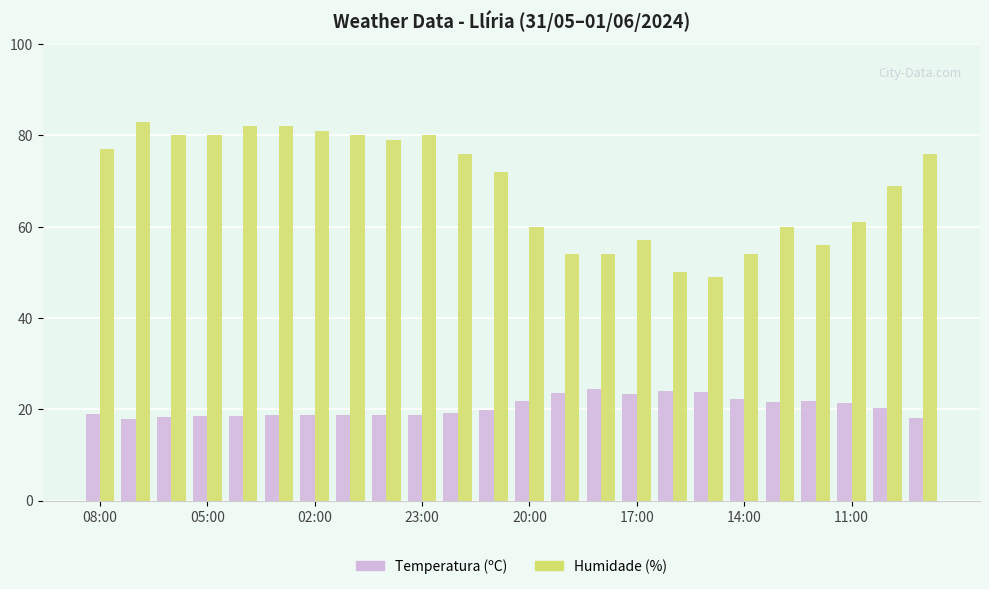

List the series in order of their peak value, lowest first.

Temperatura (ºC), Humidade (%)